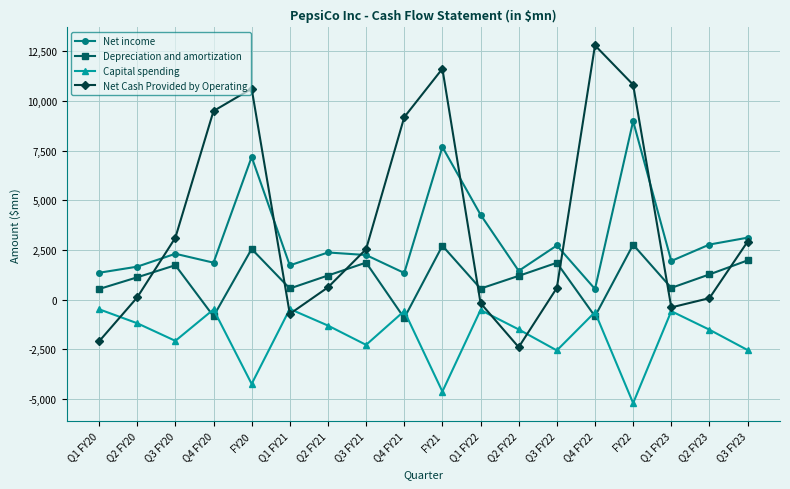

In Capital spending, how many points are higher than both neighbors (excluding endpoints)?

6